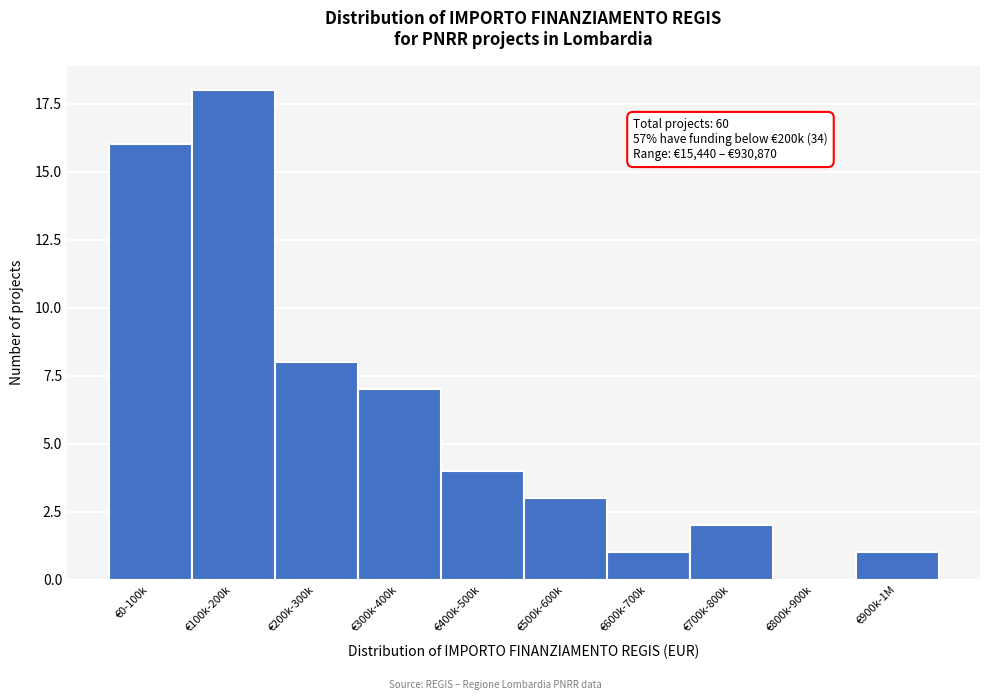

Reading left to right, list all the values displayed in this chart.

€0-100k=16	€100k-200k=18	€200k-300k=8	€300k-400k=7	€400k-500k=4	€500k-600k=3	€600k-700k=1	€700k-800k=2	€800k-900k=0	€900k-1M=1